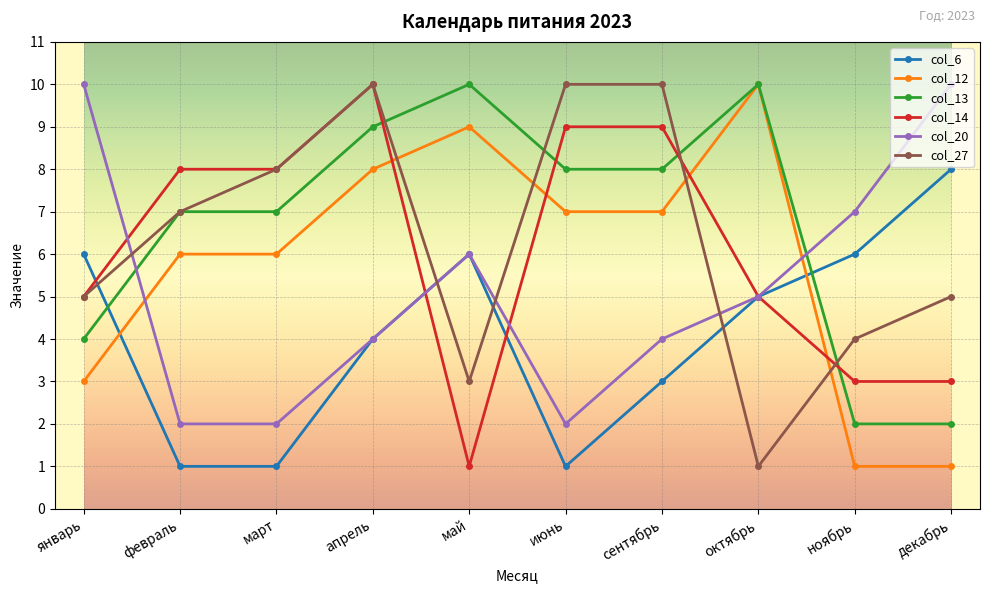

What is the total value across all series at март?

32